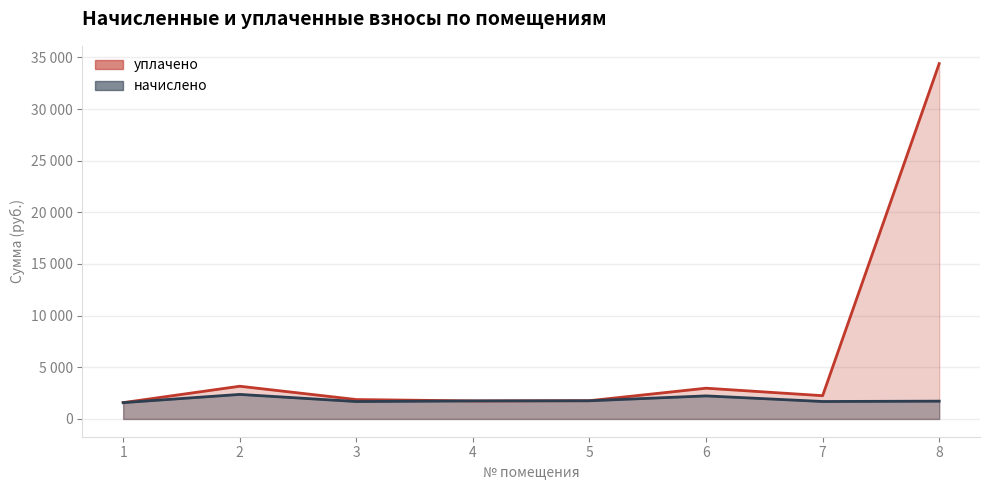

At how many categories does at least one series exceed 7308?

1